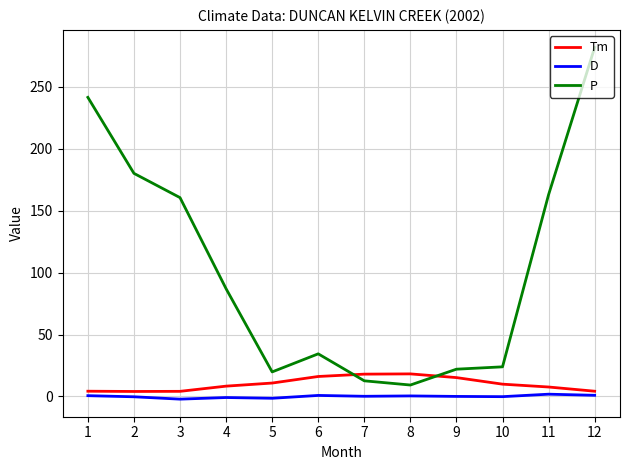

At 11, list the series in order from smallest to largest.

D, Tm, P